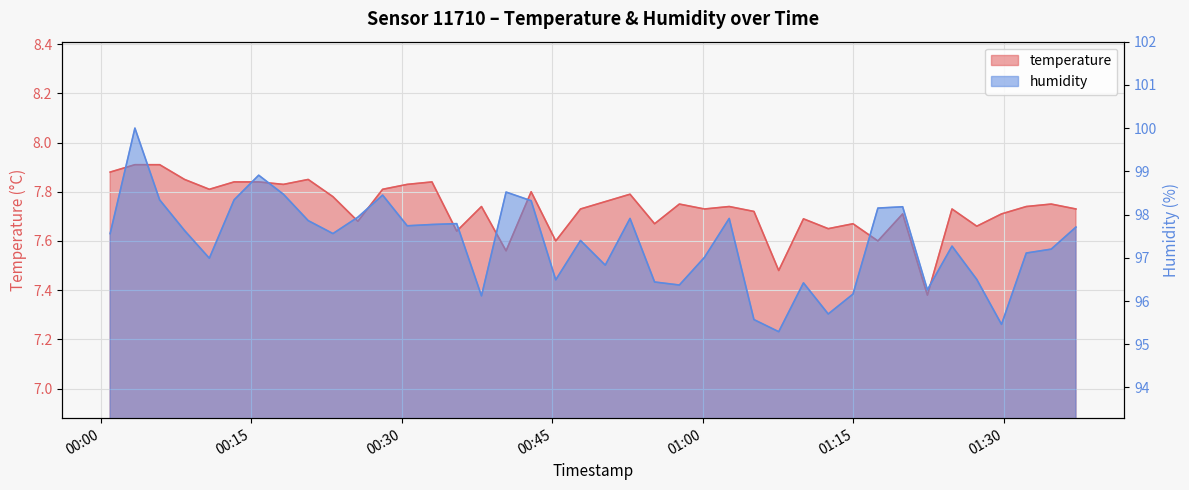

Which series has the largest range (max minus min)?

humidity